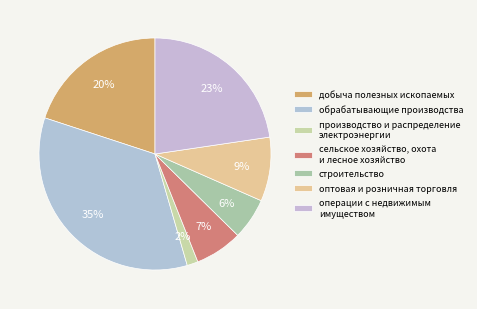

How many slices are in this pie chart?

7